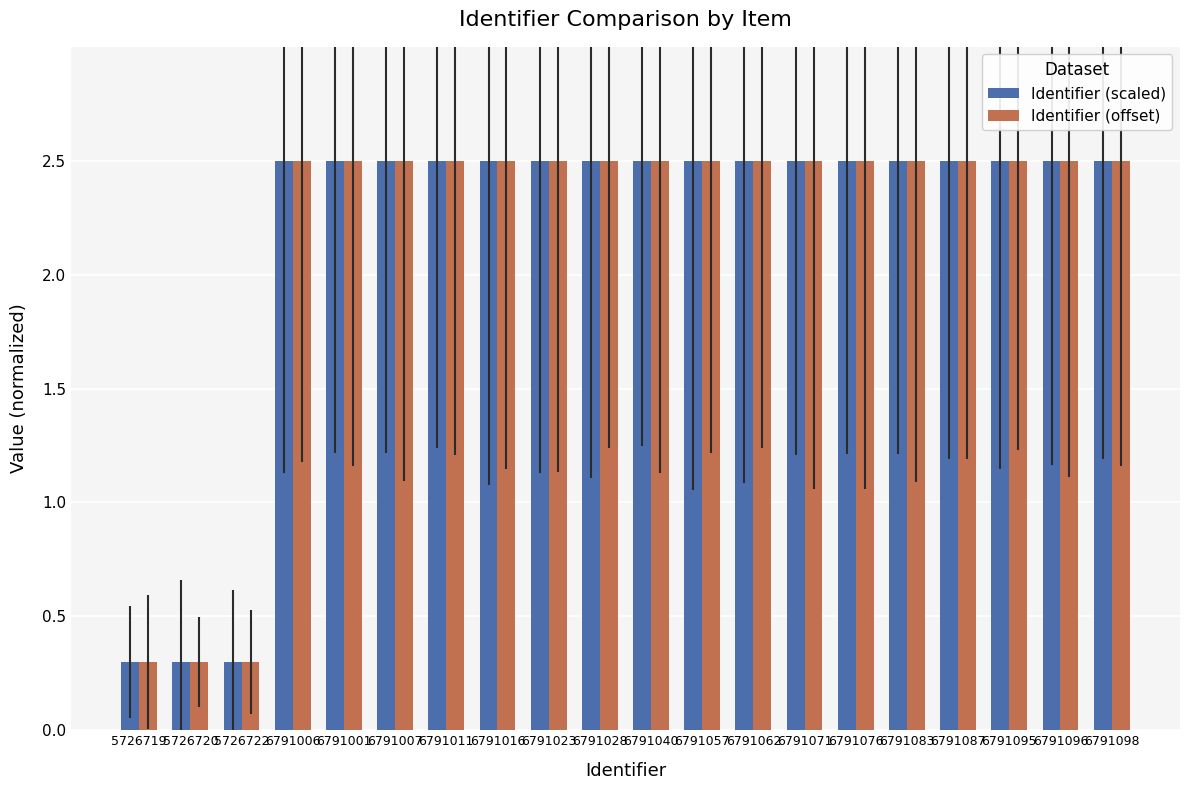

What is the lowest value of the Identifier (offset) series?

0.3